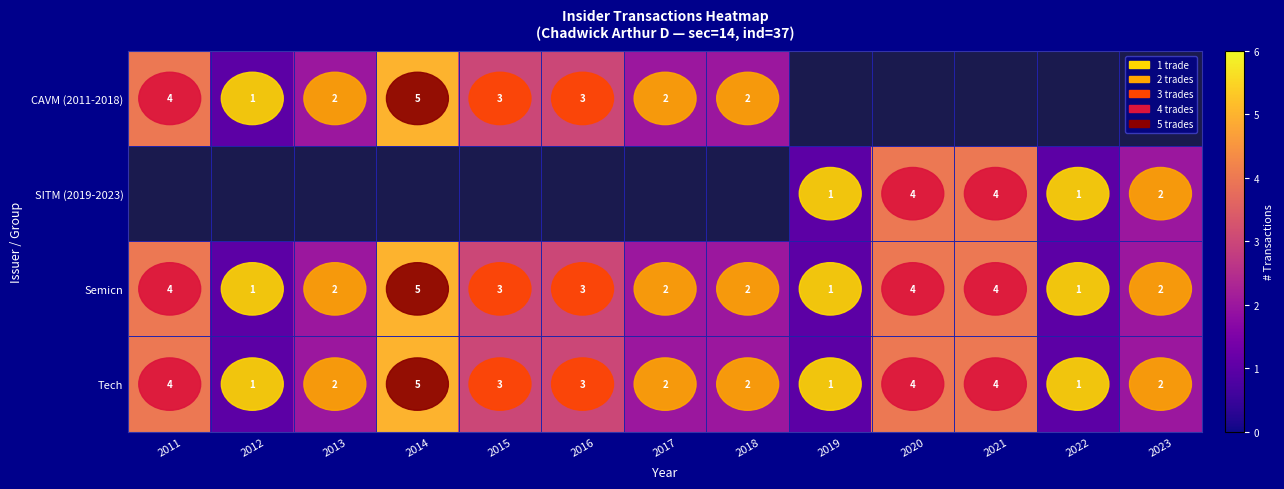

True or false: CAVM (2011-2018) has a value of 1 at 2013.

False